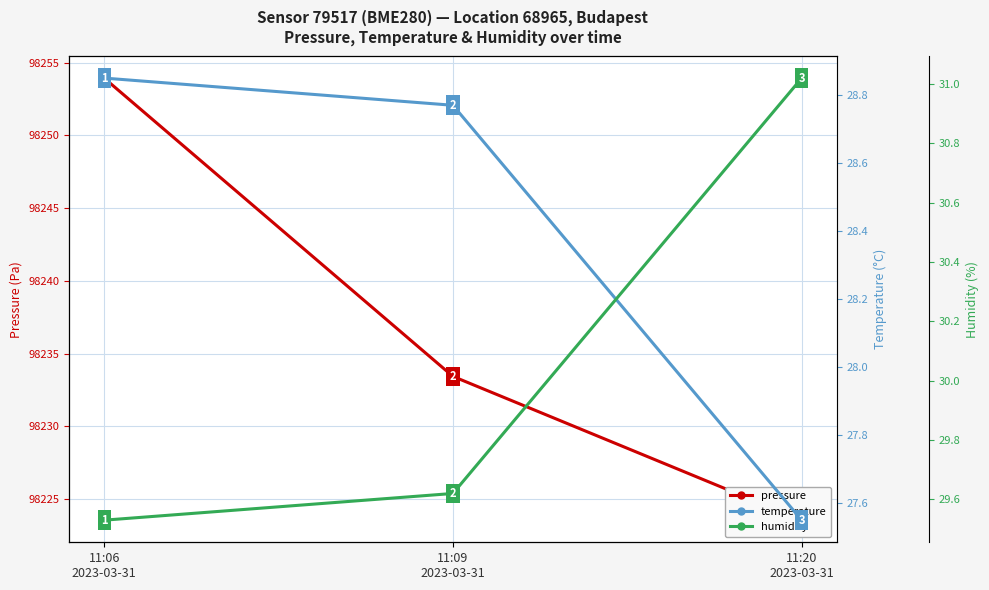

How many temperature values are between 27 and 28?

1